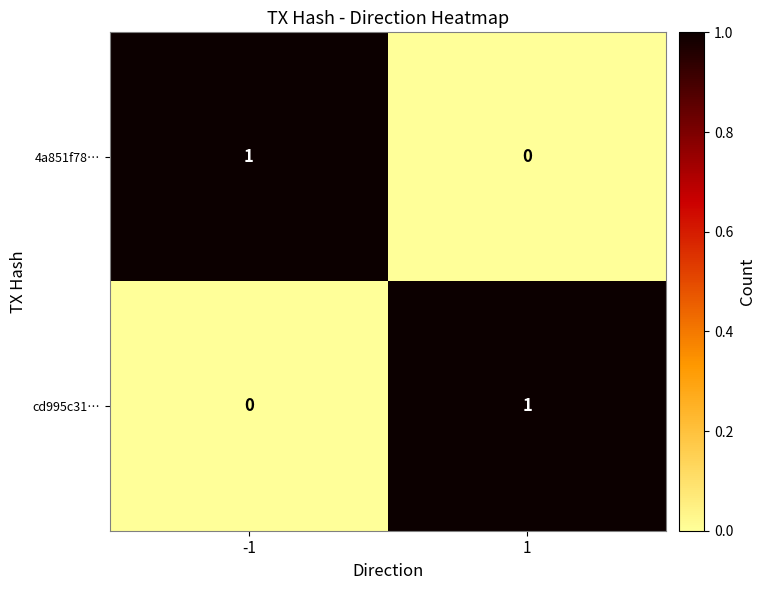

Rank the series at -1 from highest to lowest value.

4a851f78…, cd995c31…